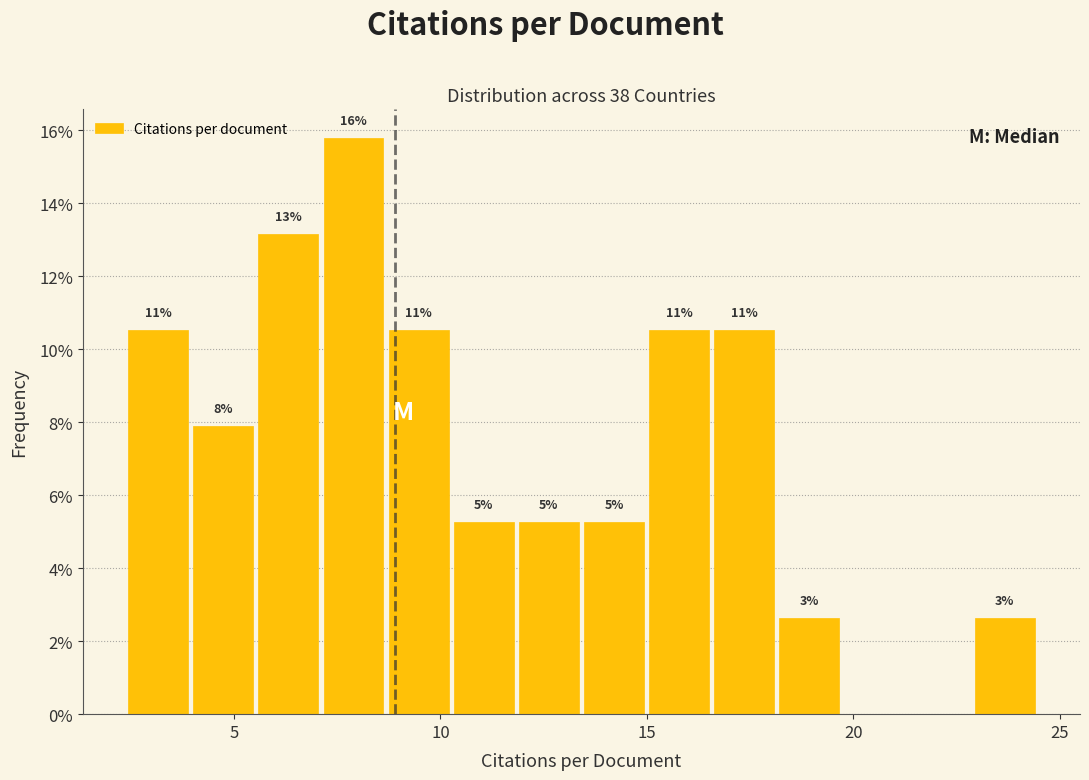

Read against the x-axis, roughly where is the centre of the tallest bar?

8.0